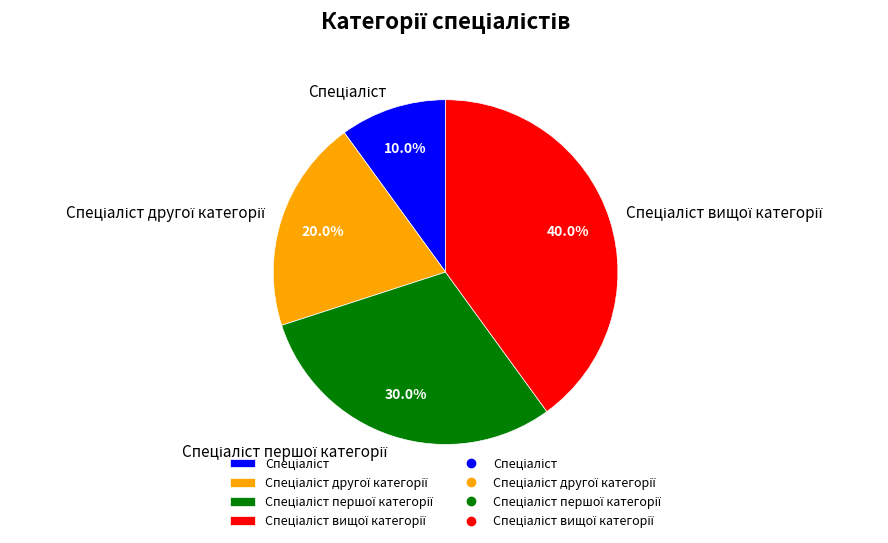

Is there a majority slice in this chart?

No